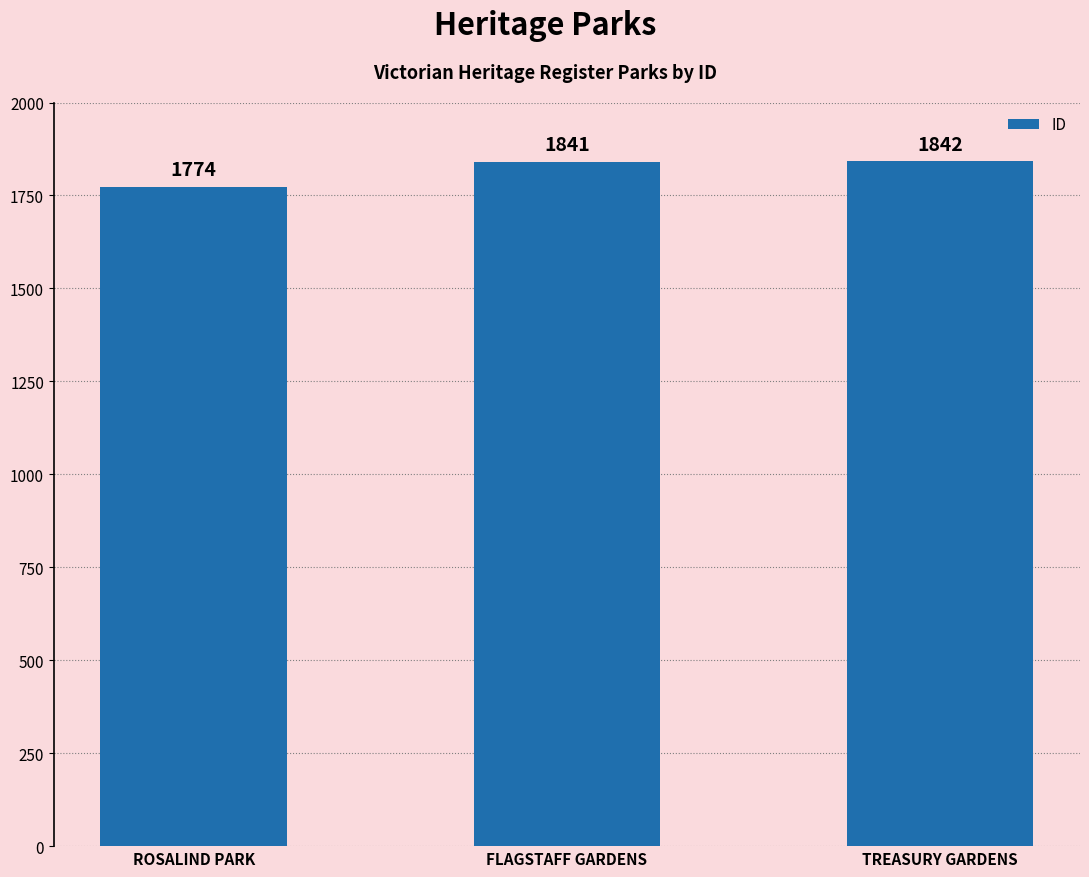

What is the sum of the values at FLAGSTAFF GARDENS and TREASURY GARDENS?

3683